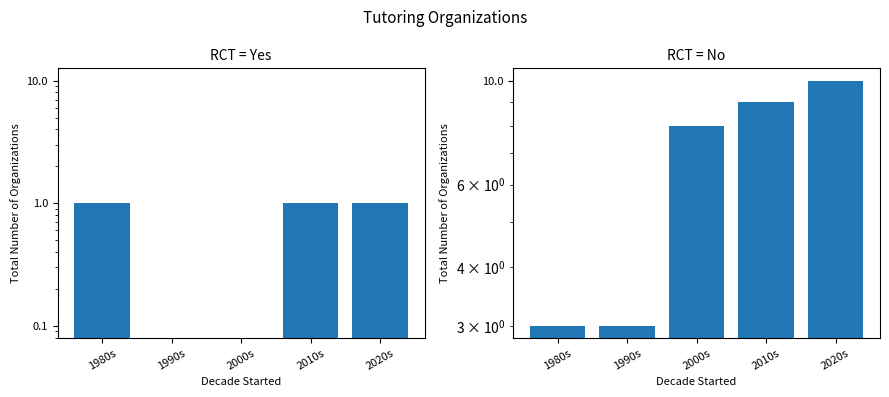

What is the sum of the No values at 1980s and 1990s?

6